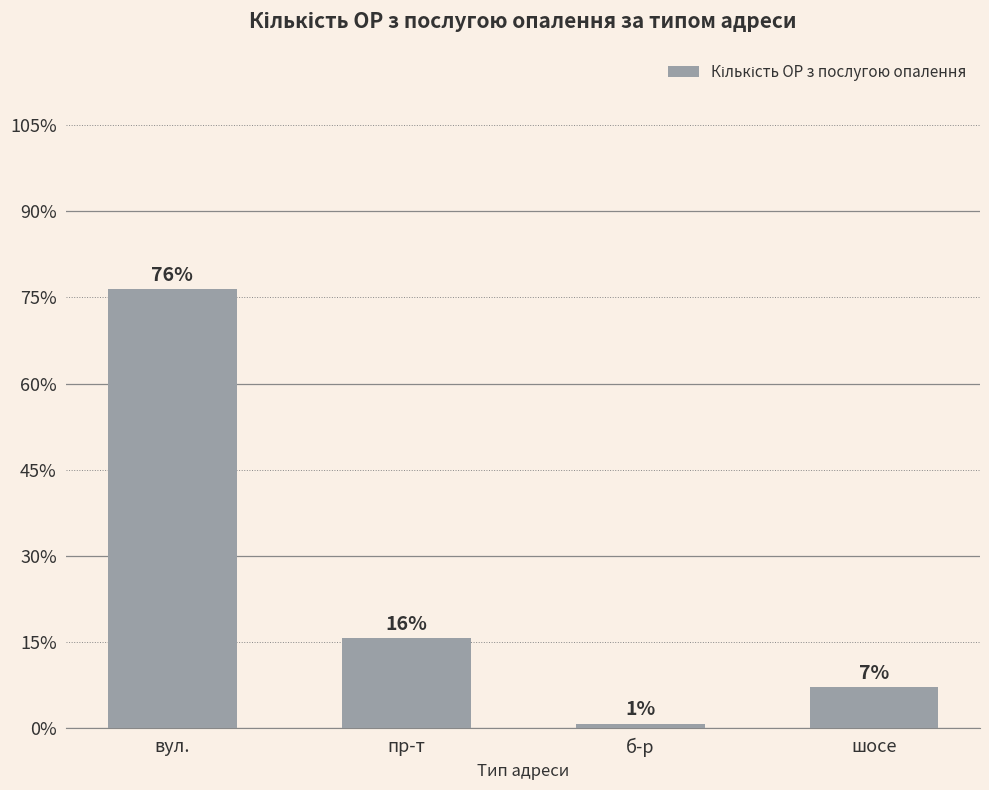

Is it true that the value at вул. is 7464?

False